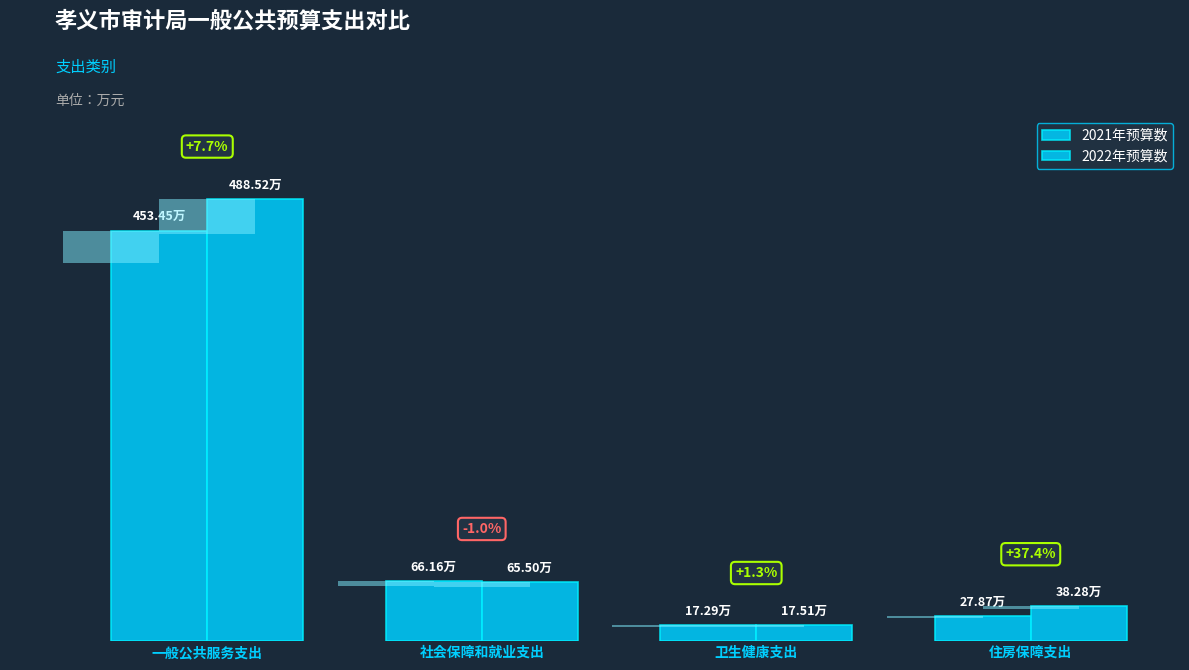

Which has a higher value, 社会保障和就业支出 or 卫生健康支出?

社会保障和就业支出